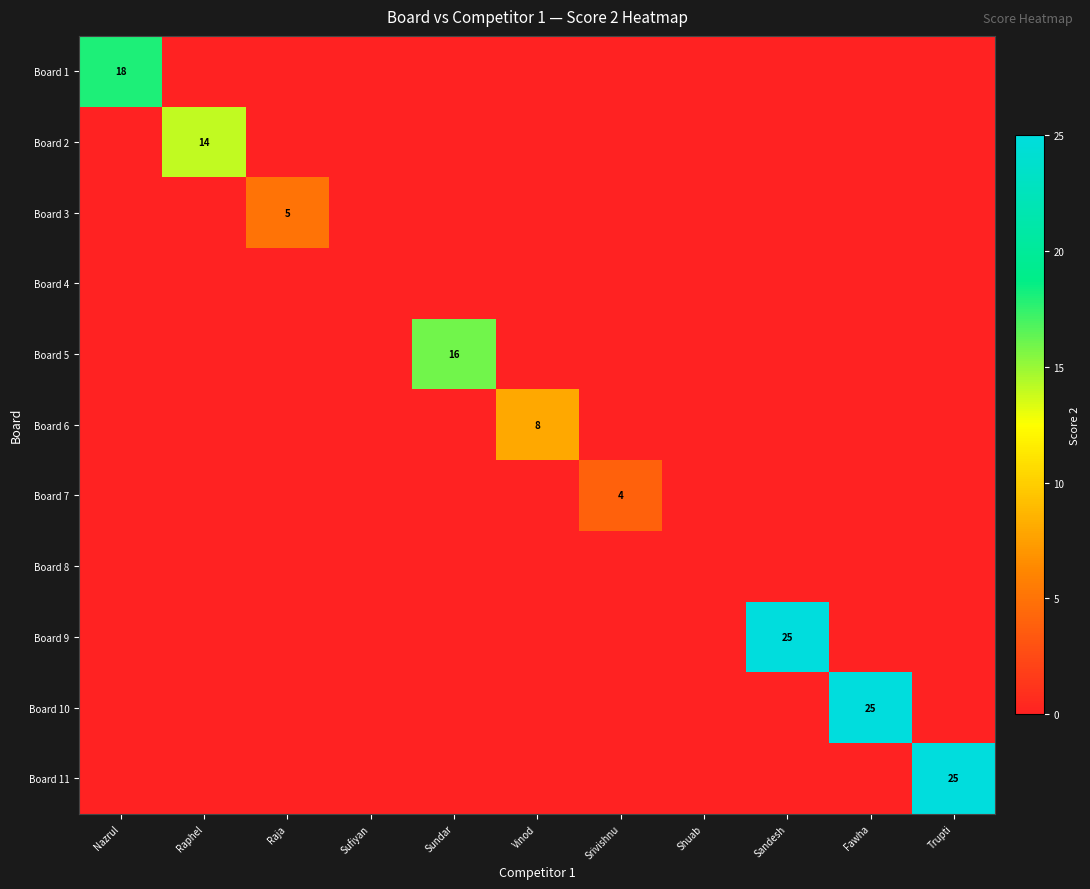

What is the average value of the Board 10 series?

2